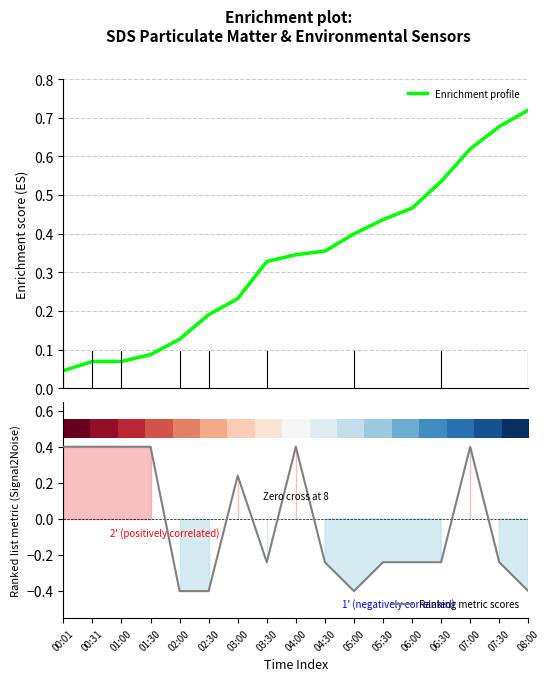

What is the maximum value for Ranking metric scores?

0.4